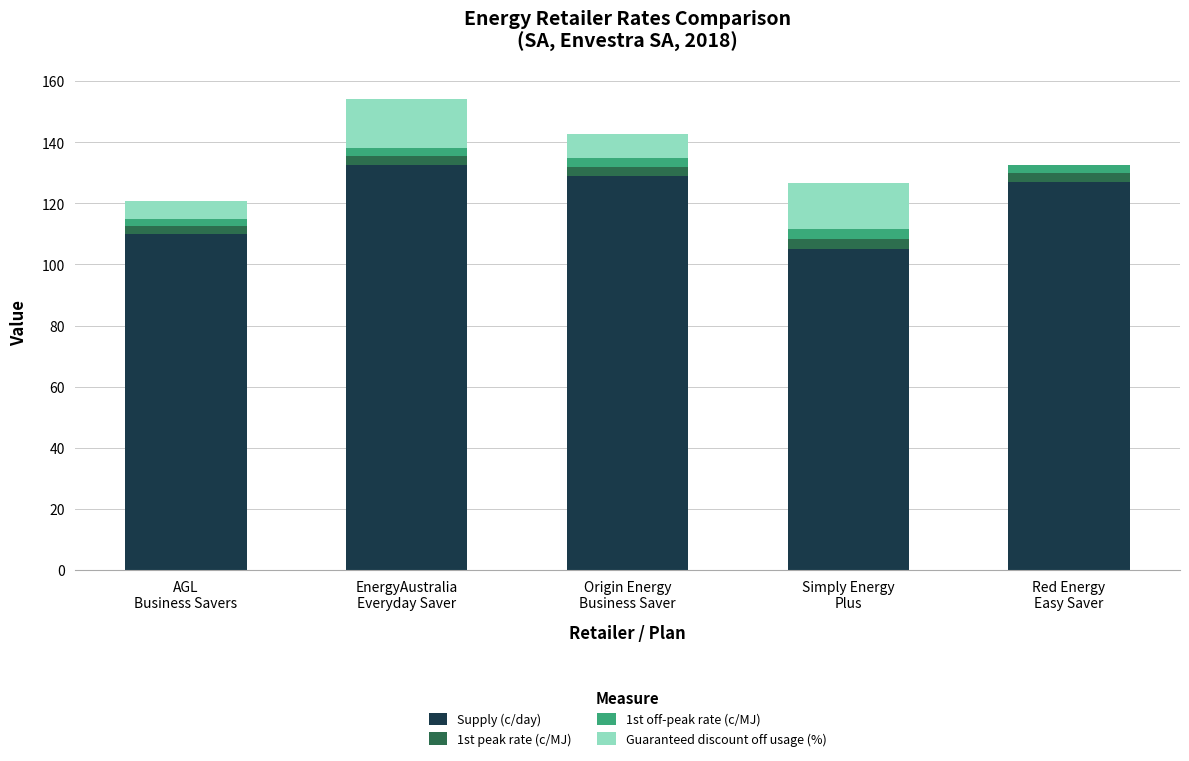

How many categories are shown in the chart?

5